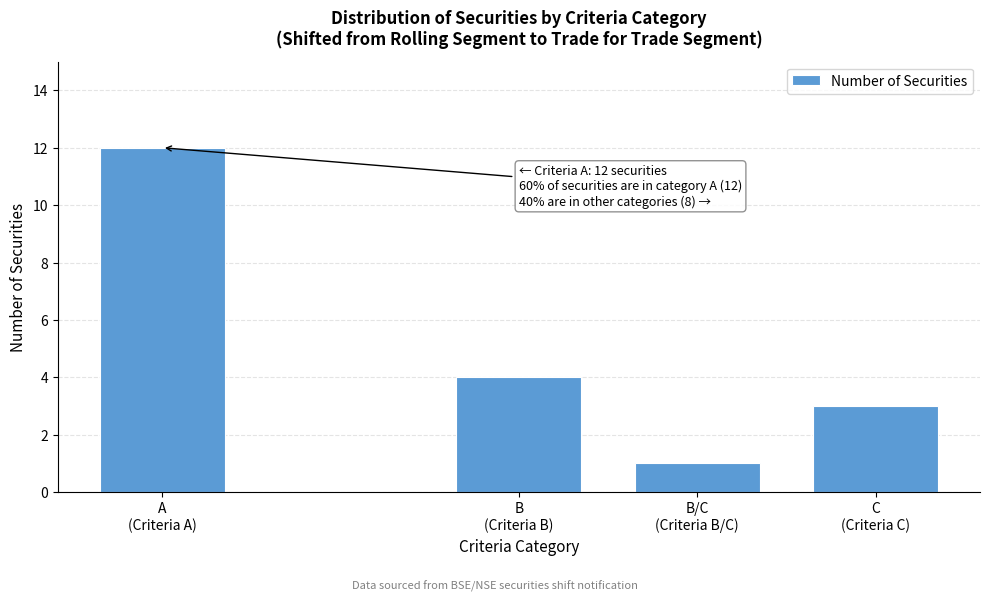

Reading left to right, extract all data points from this chart.

12	4	1	3